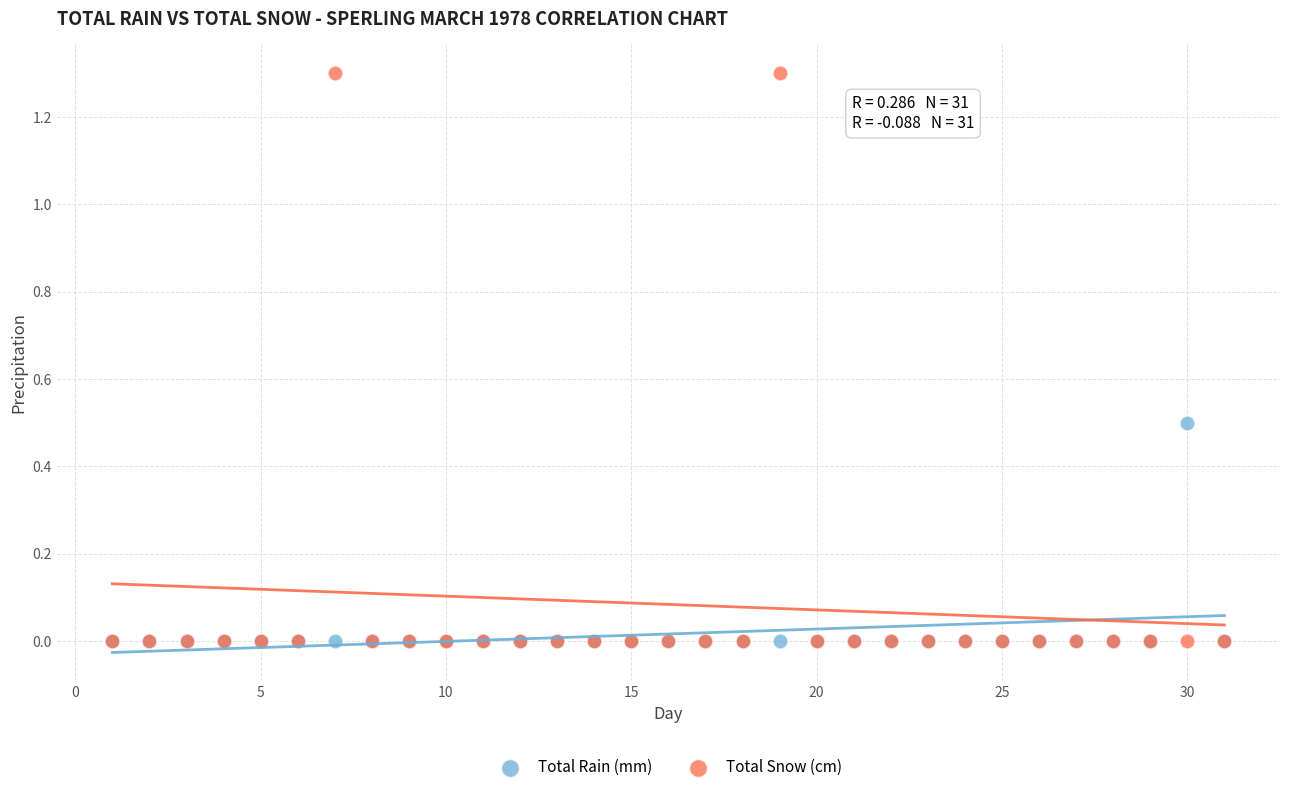

Which series contains the highest Y value?

Total Snow (cm)